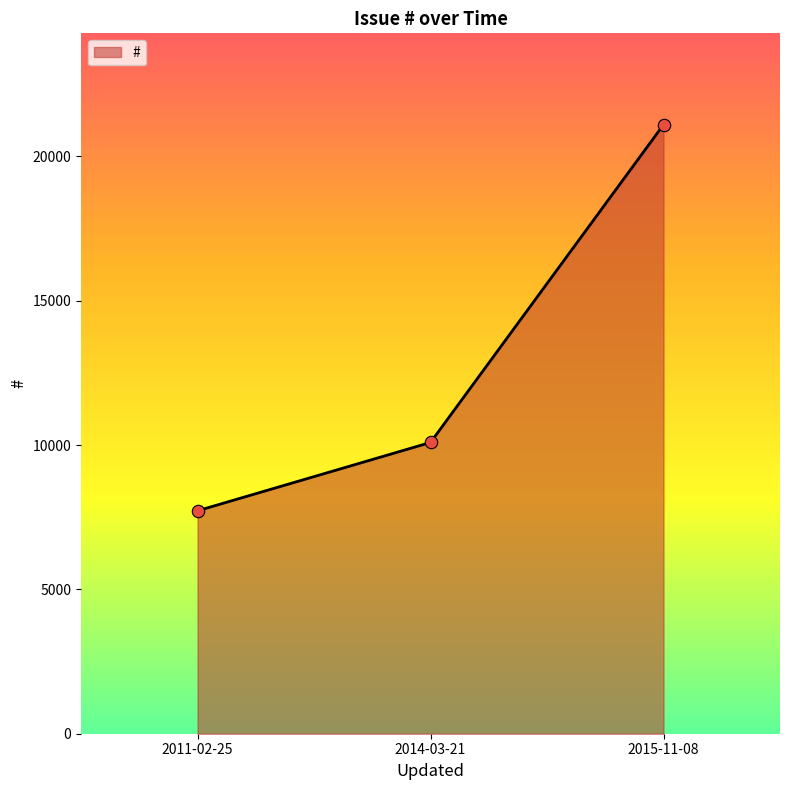

What is the change in value from 2014-03-21 to 2015-11-08?

+11009